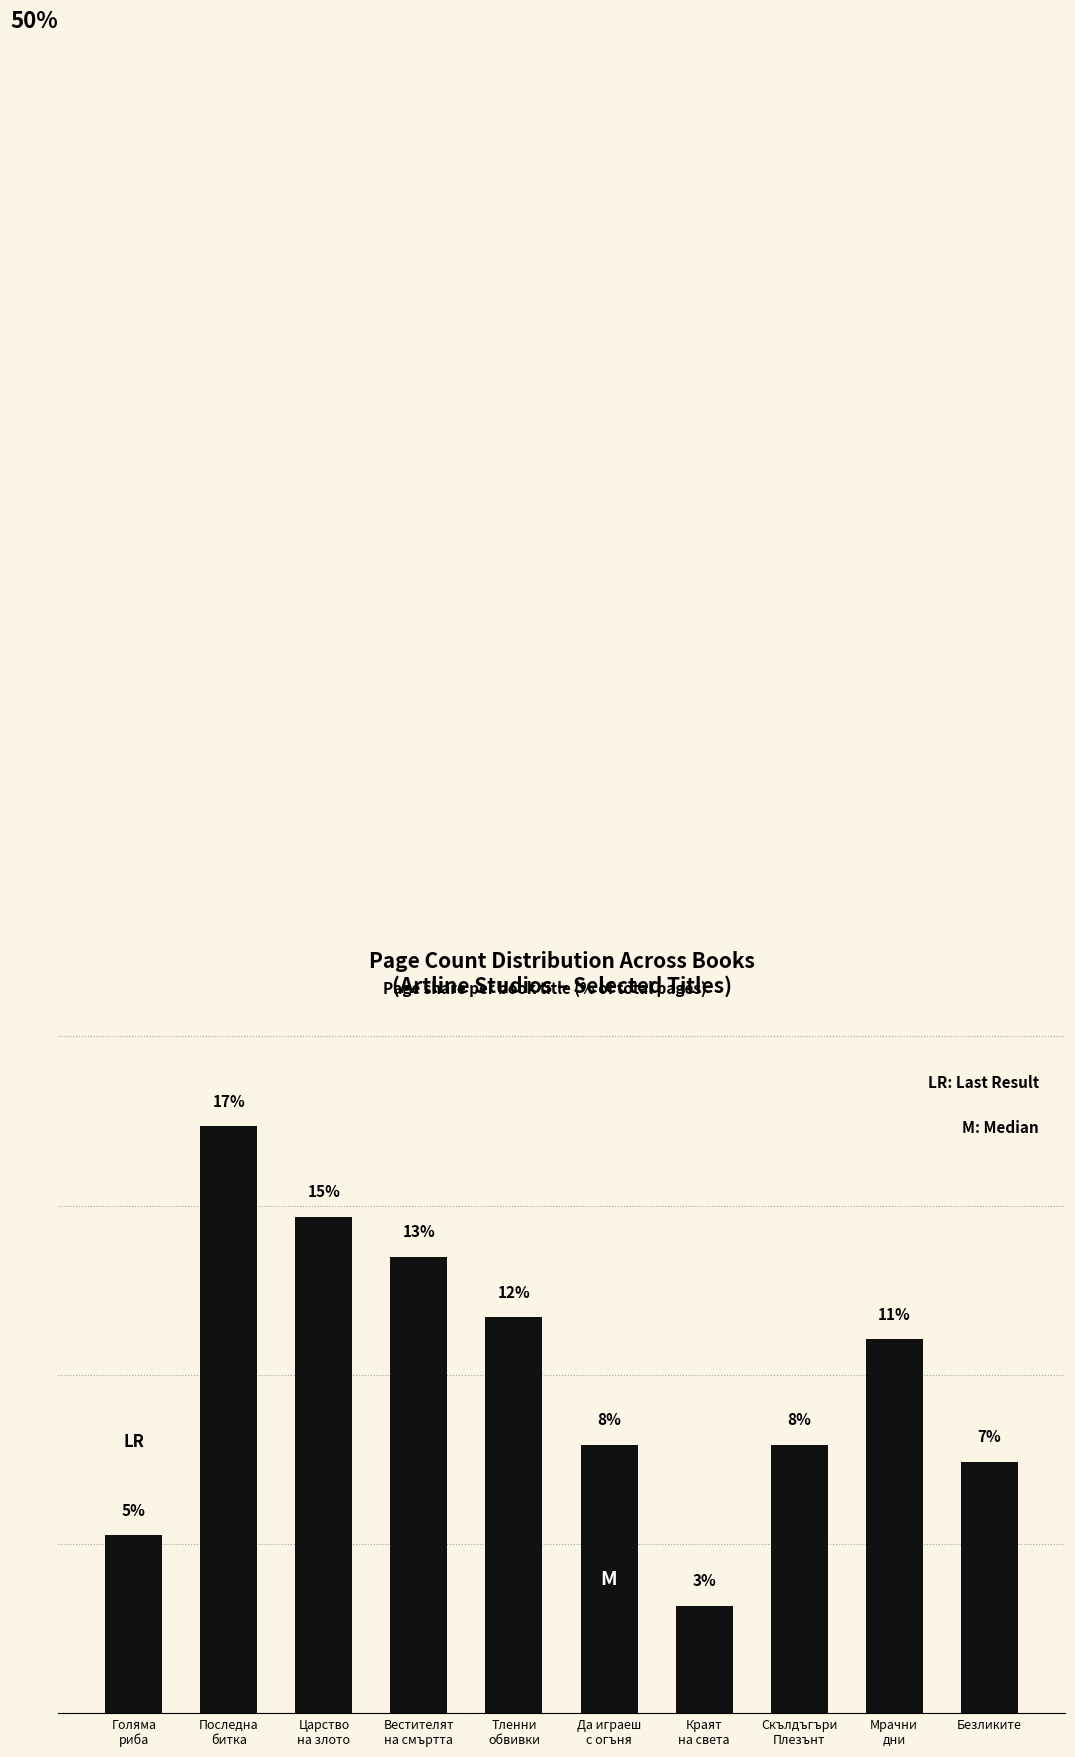

Reading right to left, transcribe all the data shown in this chart.

7.4	11.1	7.9	3.2	7.9	11.7	13.5	14.7	17.4	5.3